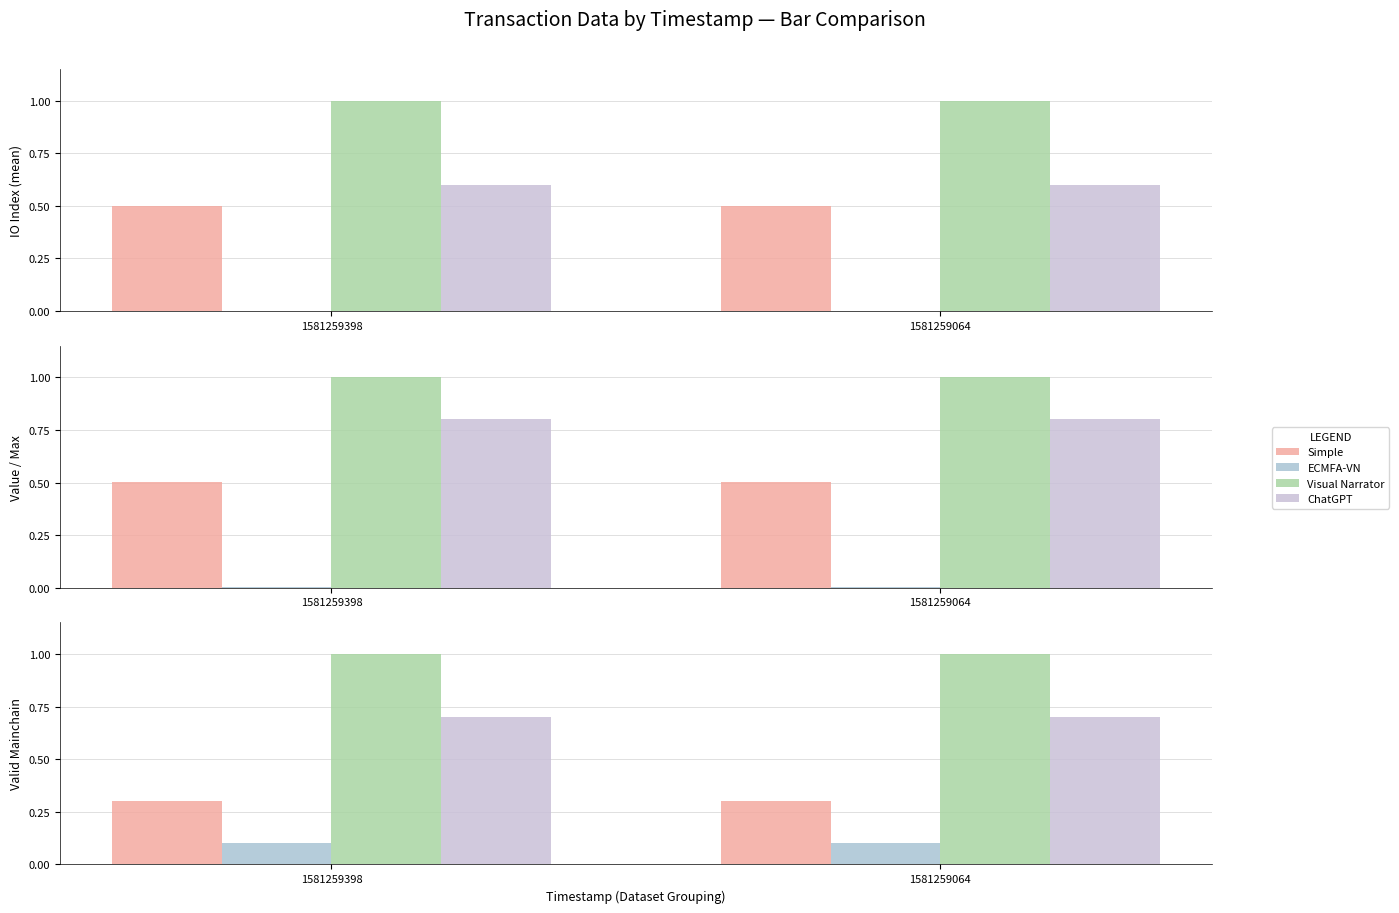

How many series are shown in this chart?

4